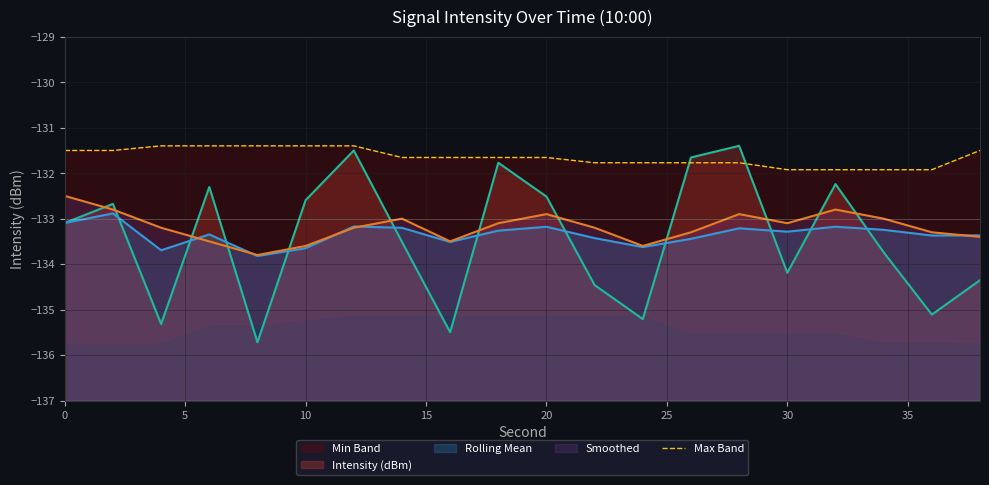

How many categories are shown in the chart?

20